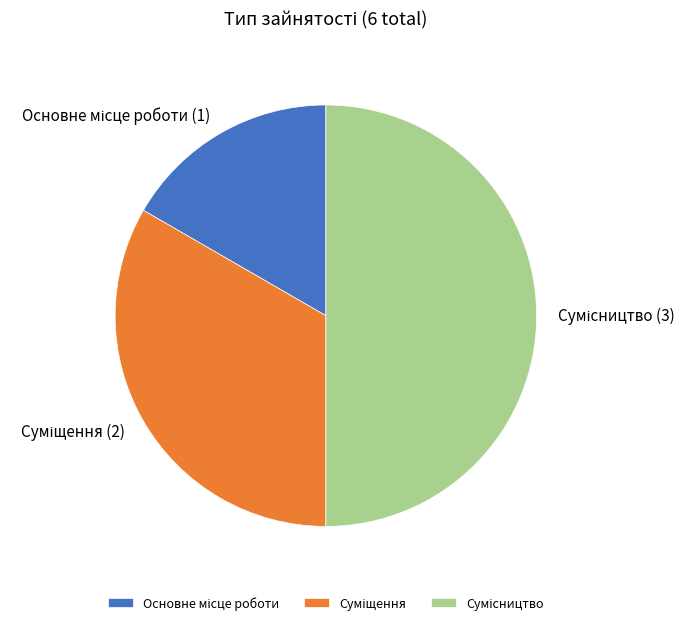

How many segments does this pie chart have?

3